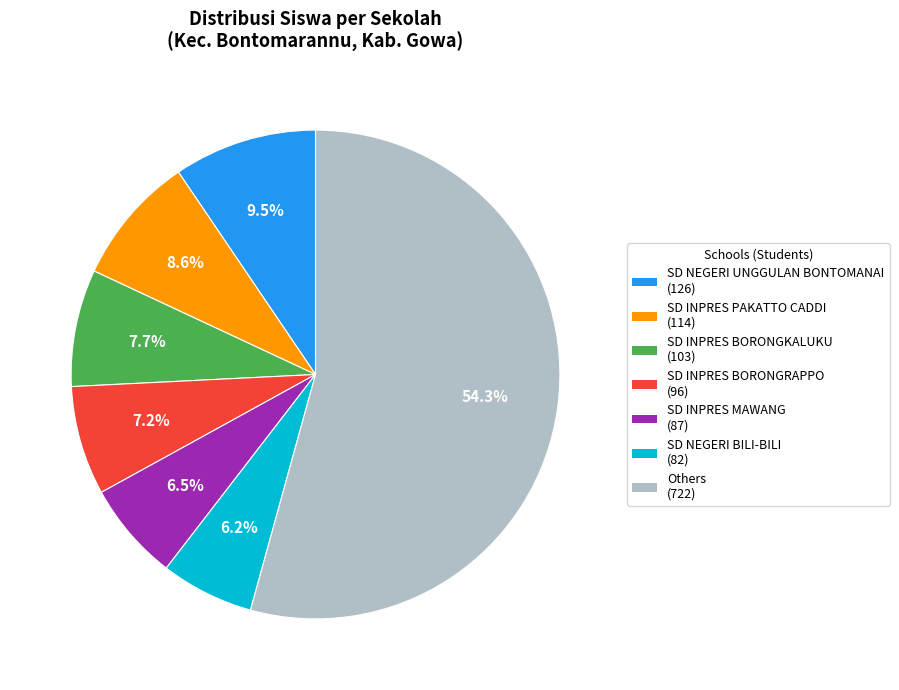

Is there a majority slice in this chart?

Yes